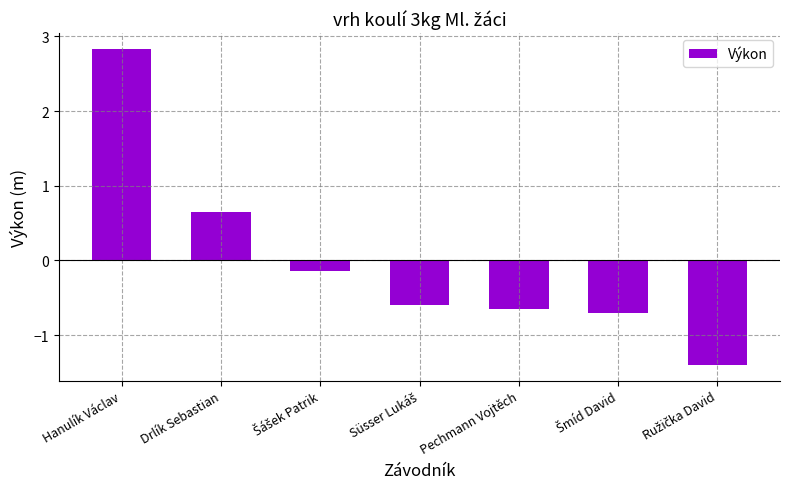

What is the value of the 3rd bar from the left?

-0.1